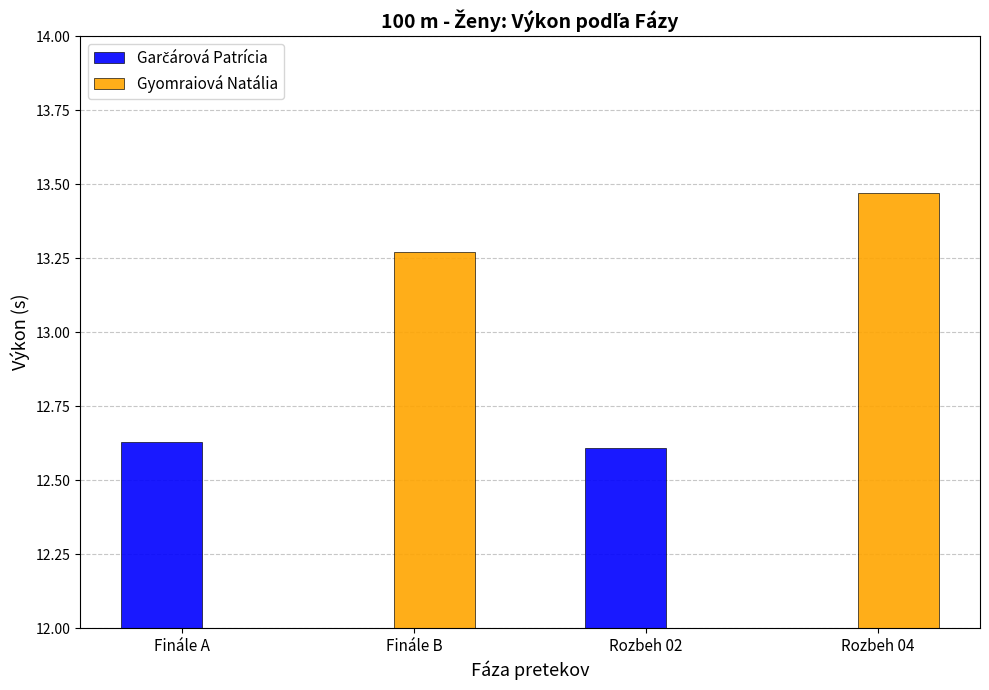

How many groups of bars are there?

2